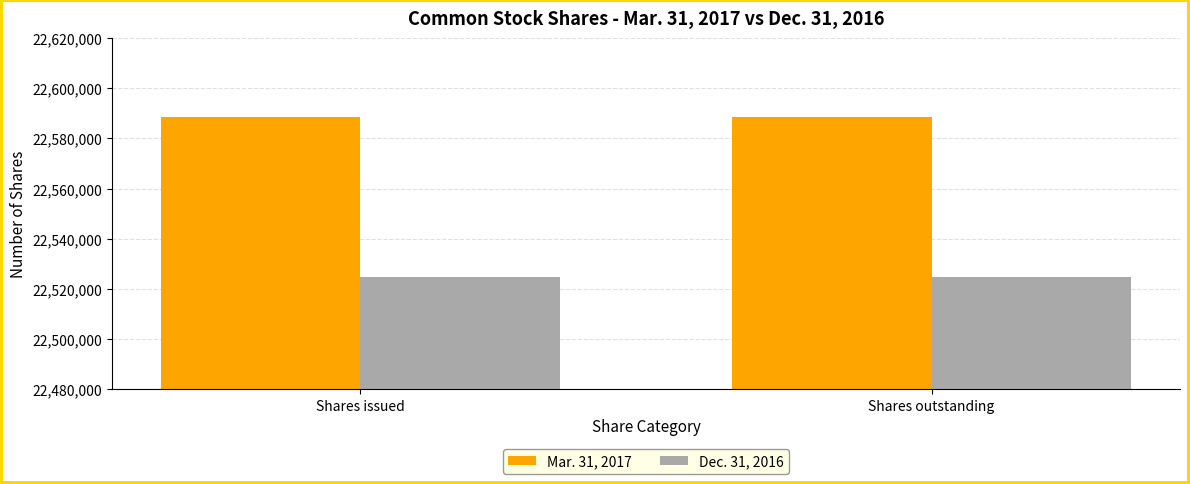

What are all the series names shown in the legend?

Mar. 31, 2017, Dec. 31, 2016